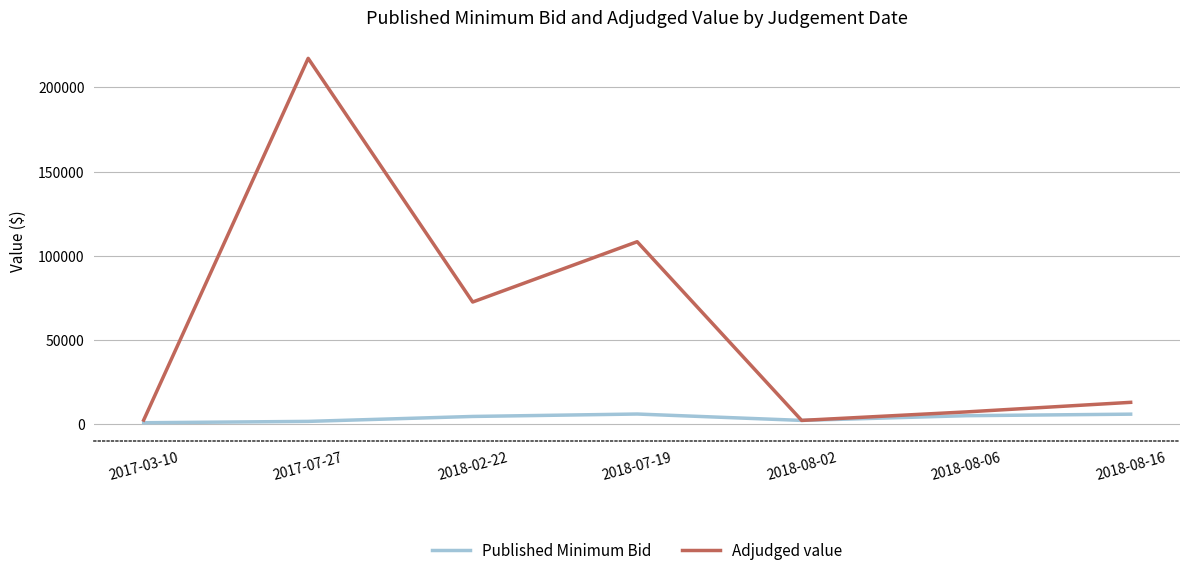

Rank the series by their average value, from lowest to highest.

Published Minimum Bid, Adjudged value